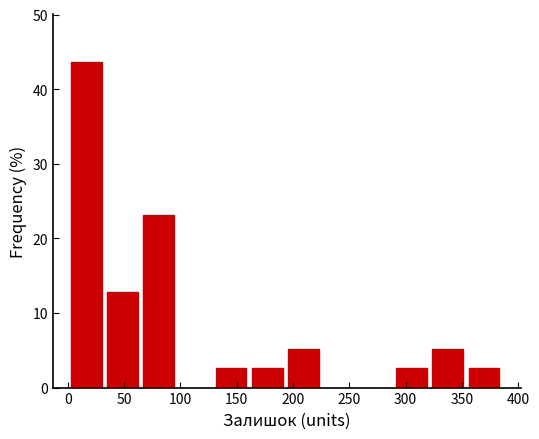

Over which range of the x-axis is the bar tallest?

5 to 35